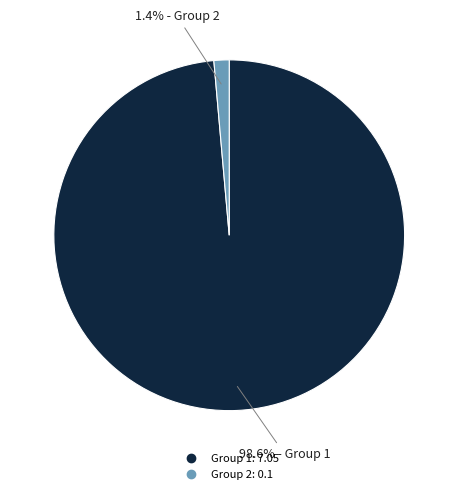

Is there any slice that represents more than half of the pie?

Yes